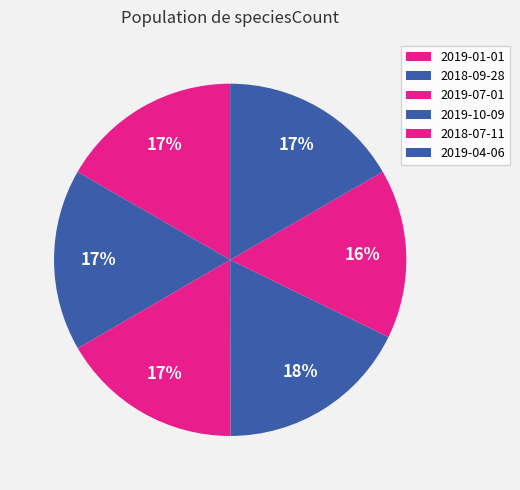

What percentage is the 2019-07-01 slice, to the nearest percent?

17%